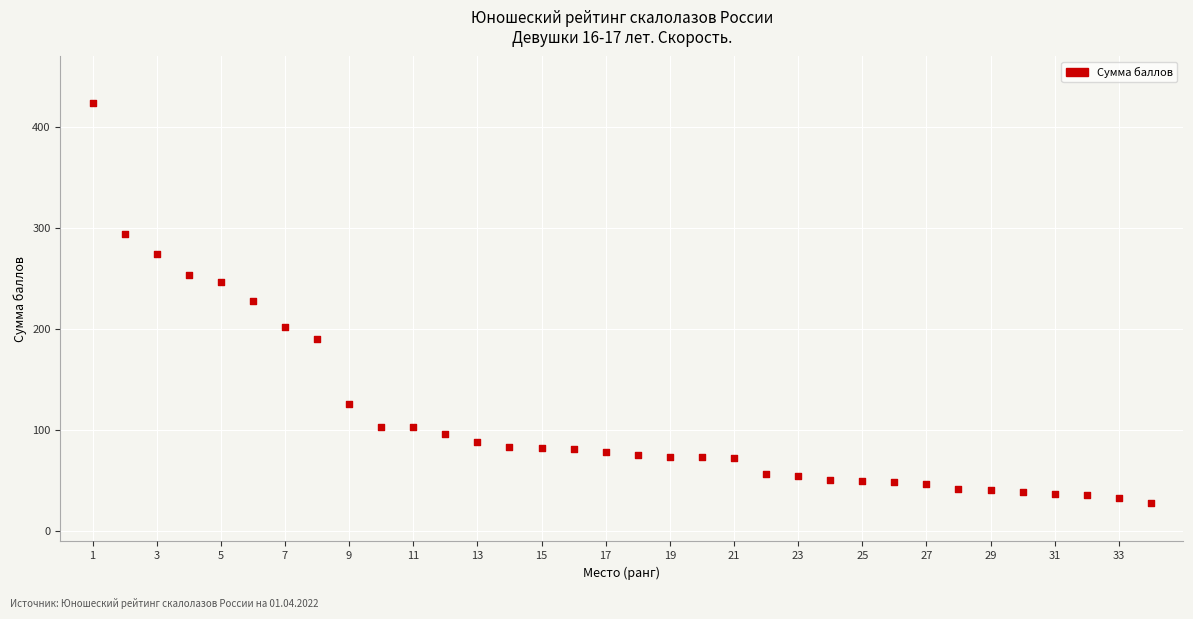

What is the range of X values (max minus min)?

33.0